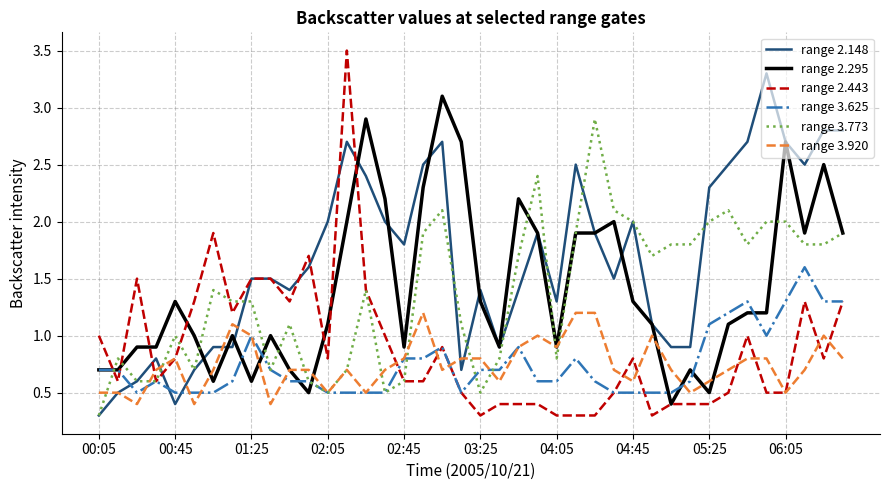

What is the lowest value of the range 2.443 series?

0.3